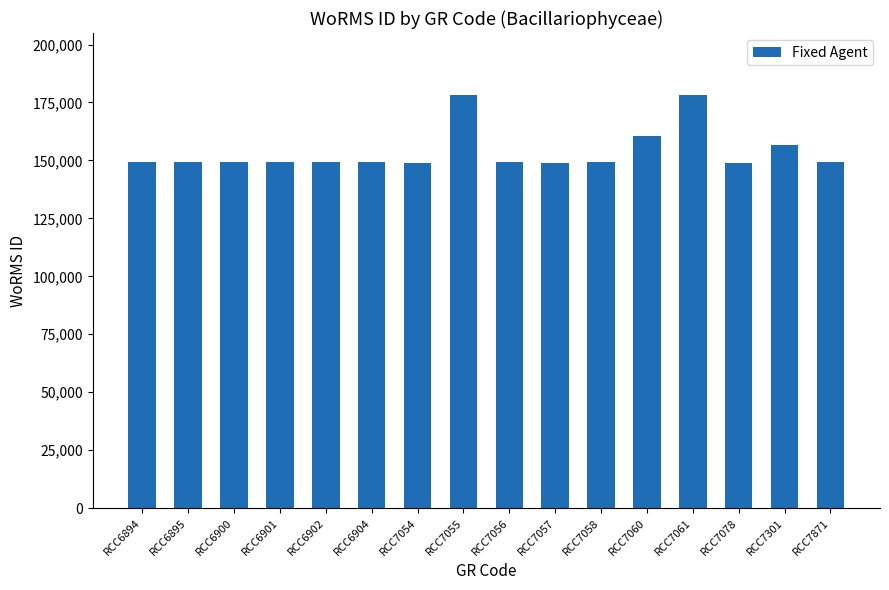

What is the value of the 7th bar from the left?

148985